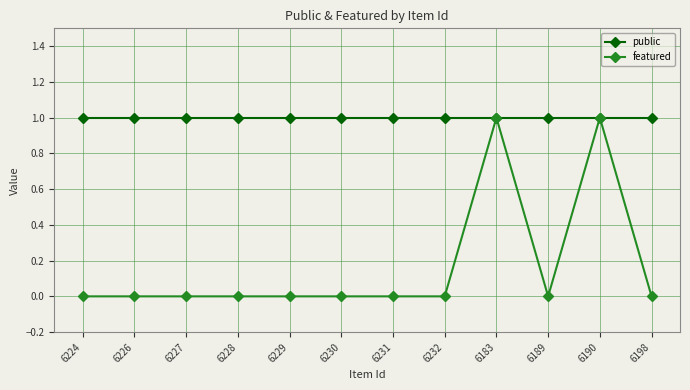

Count the featured values in the range 0 to 1.

12